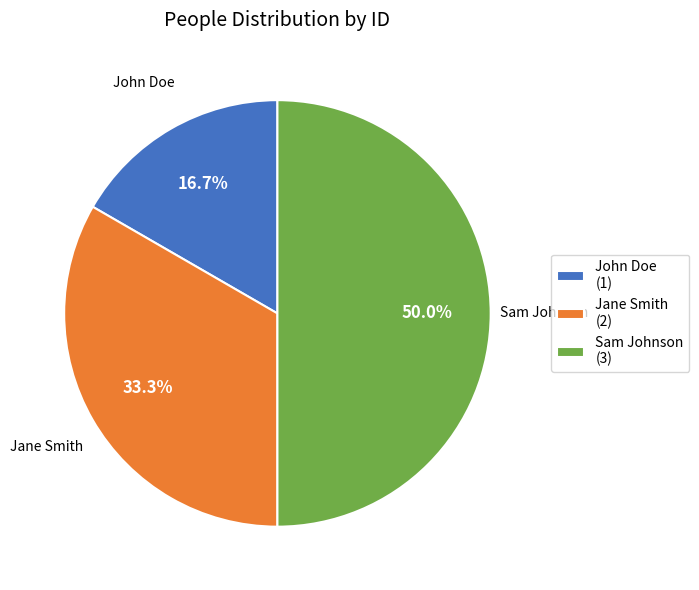

Which category has the biggest portion of the pie?

Sam Johnson